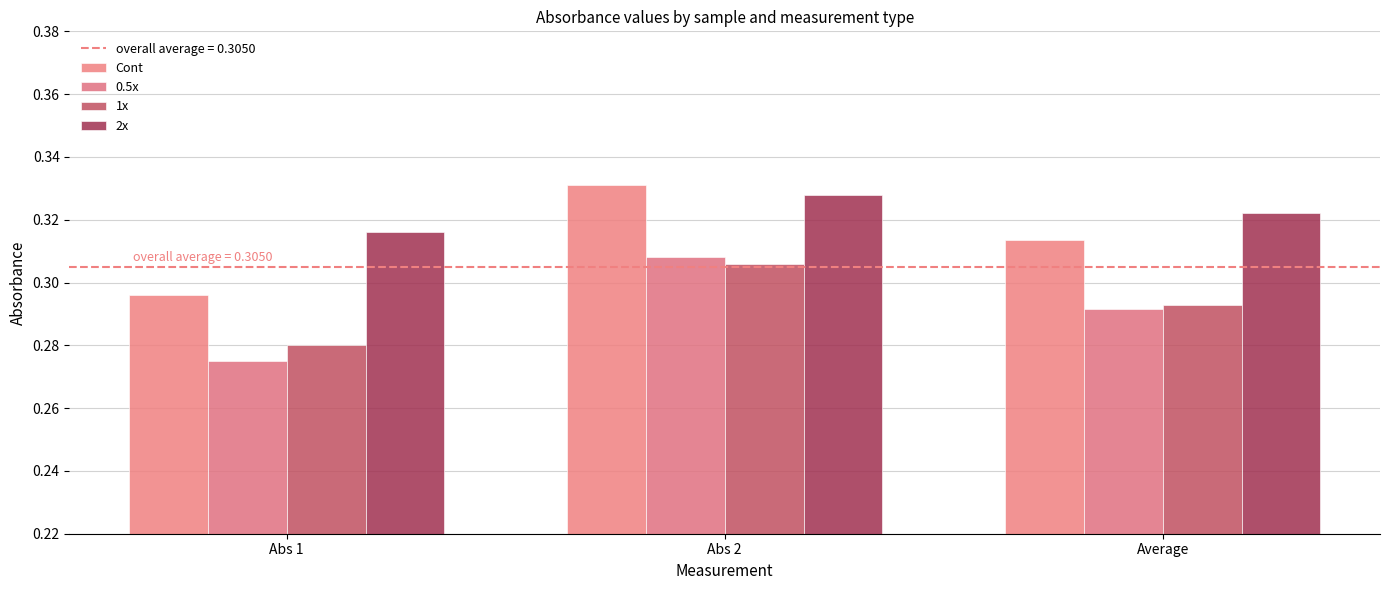

Count the number of data series in this chart.

4